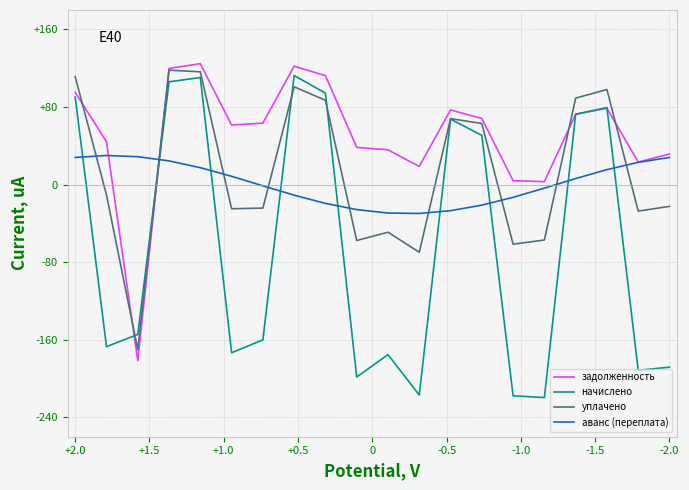

What is the sum of all задолженность values?

1012.0